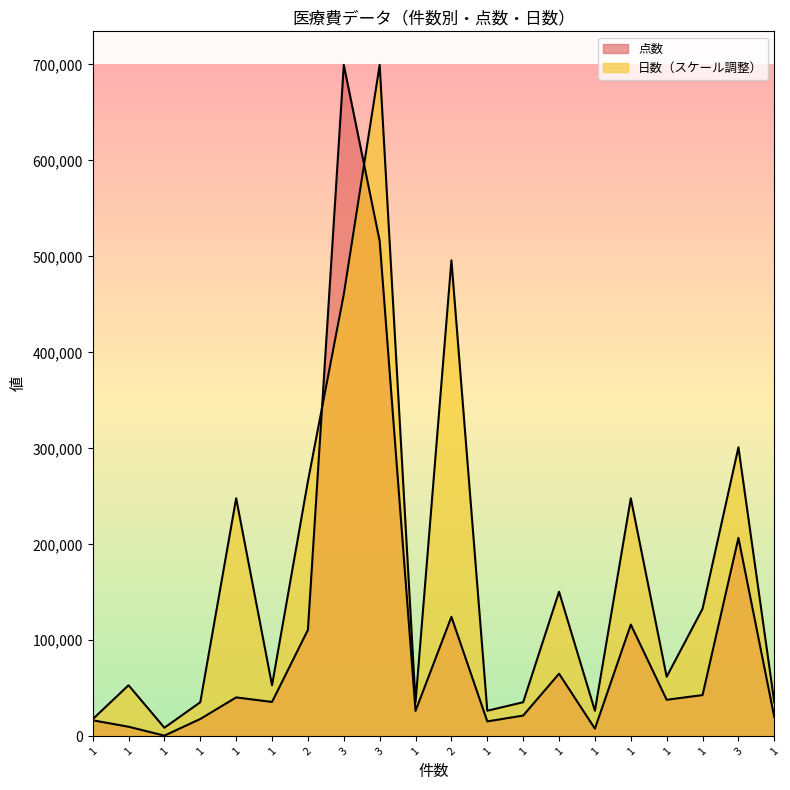

What is the label of the 5th point from the left?

1